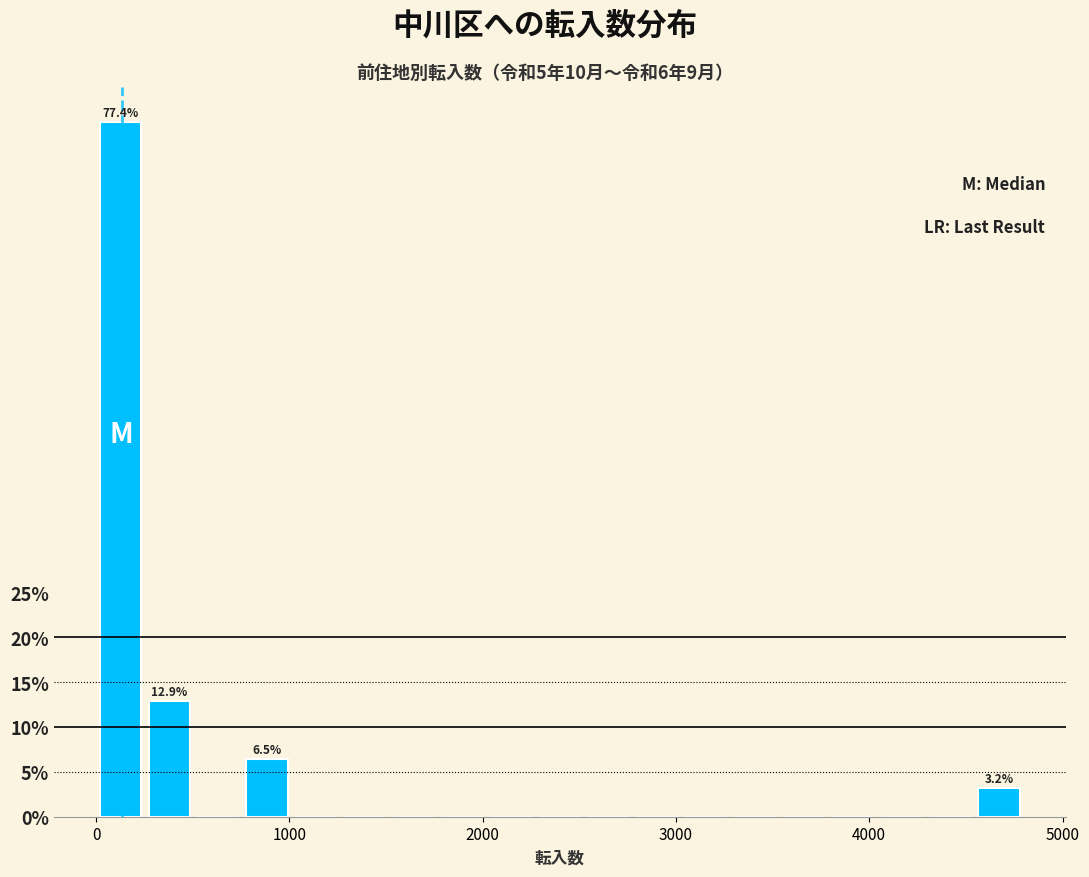

Around what value on the x-axis is the tallest bar? Give the approximate position of its centre, as read against the axis.

100